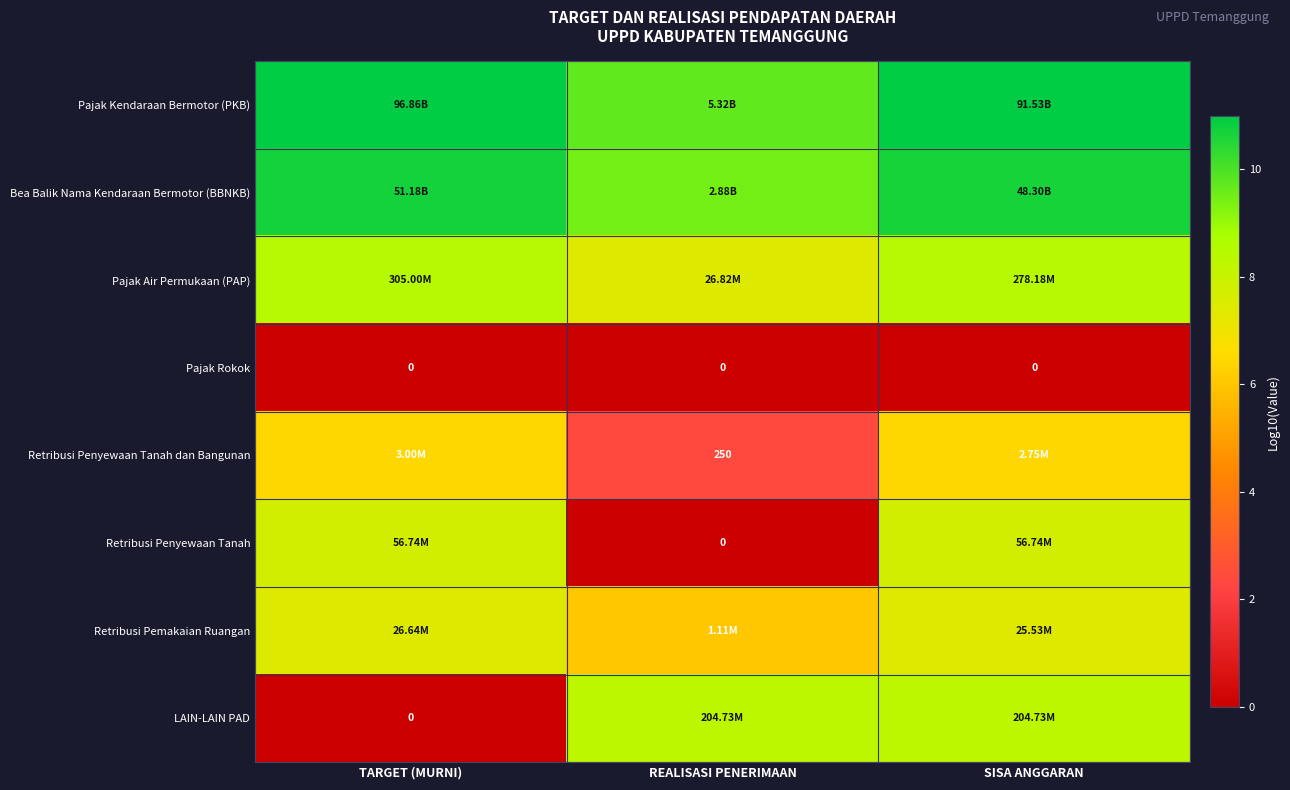

What is the greatest value displayed?

11.0